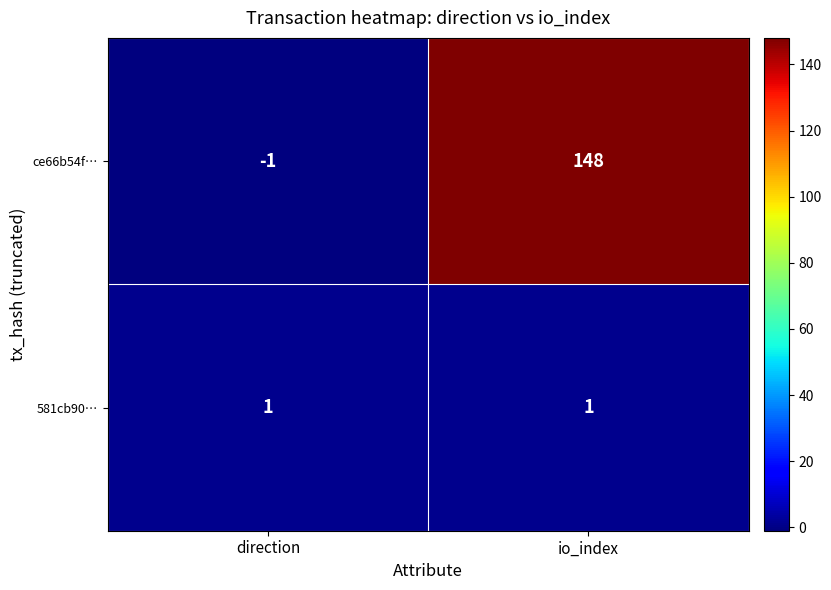

At which category does the chart reach its minimum across all series?

direction